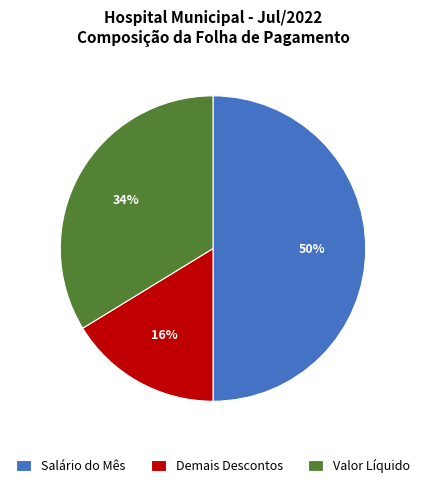

True or false: Demais Descontos accounts for 29% of the total.

False